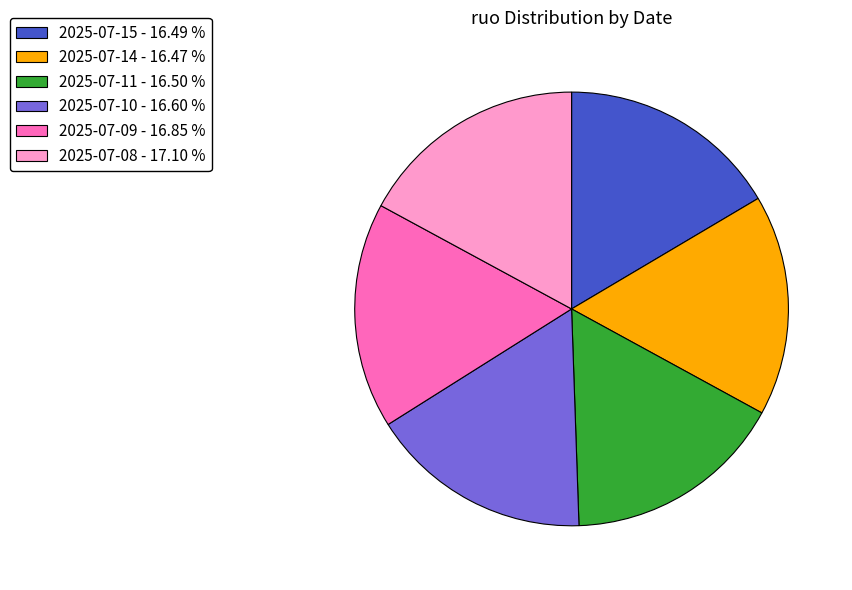

What is the ratio of the value at 2025-07-15 - 16.49 % to the value at 2025-07-10 - 16.60 %?

1.0